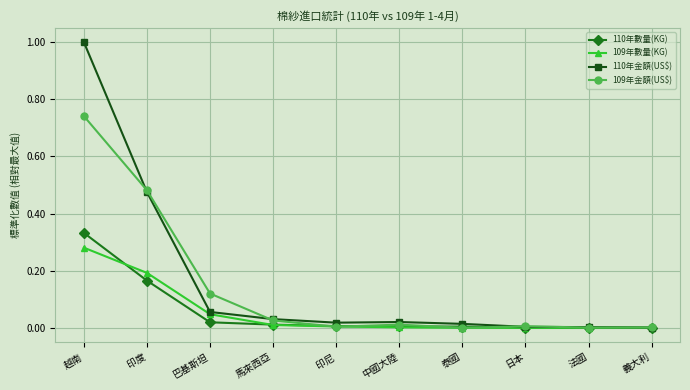

What is the label of the 10th point from the left?

義大利